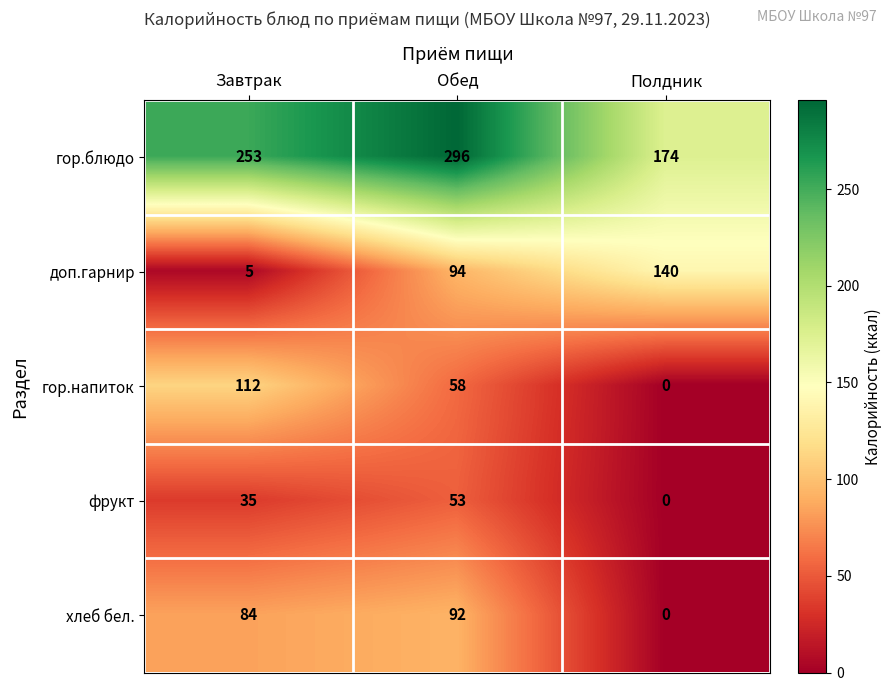

List the series in order of their peak value, lowest first.

фрукт, хлеб бел., гор.напиток, доп.гарнир, гор.блюдо